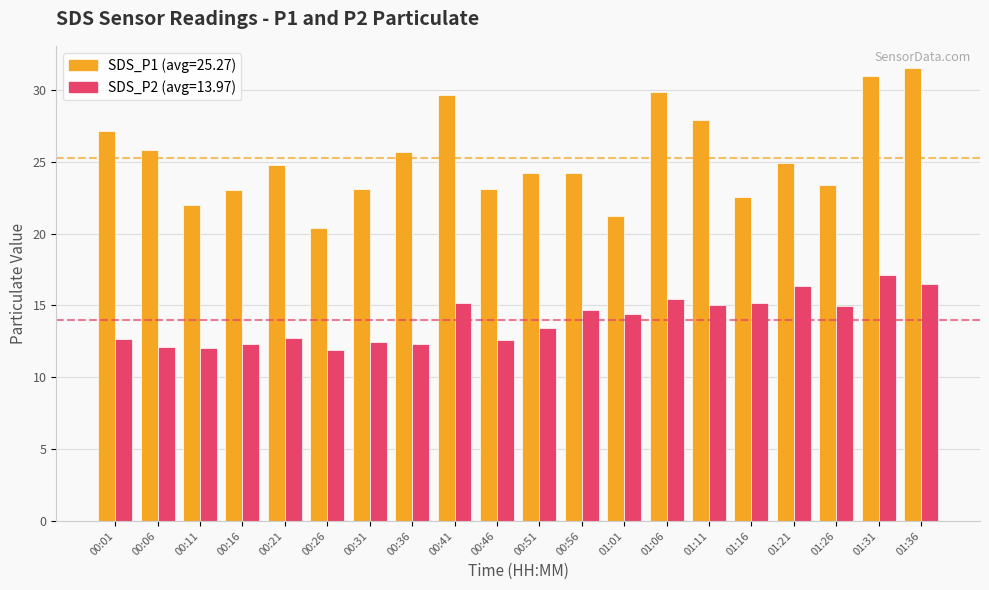

What is the total value across all series at 00:16?

35.3